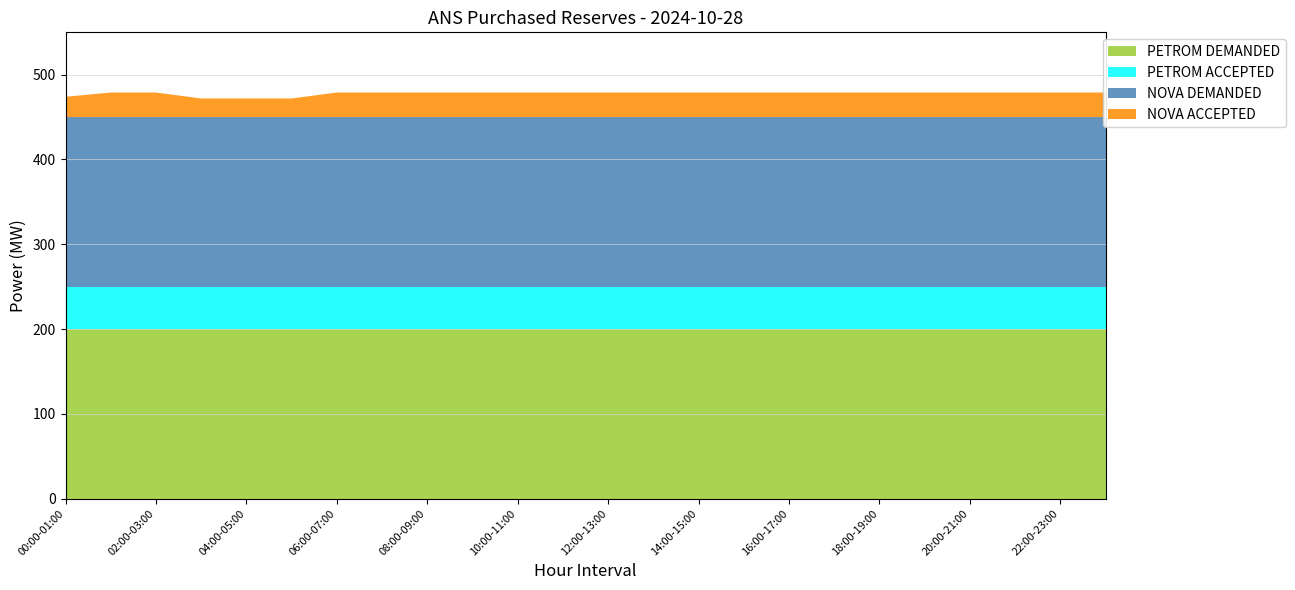

Reading left to right, transcribe all the data shown in this chart.

PETROM DEMANDED: 200	200	200	200	200	200	200	200	200	200	200	200	200	200	200	200	200	200	200	200	200	200	200	200
PETROM ACCEPTED: 50	50	50	50	50	50	50	50	50	50	50	50	50	50	50	50	50	50	50	50	50	50	50	50
NOVA DEMANDED: 200	200	200	200	200	200	200	200	200	200	200	200	200	200	200	200	200	200	200	200	200	200	200	200
NOVA ACCEPTED: 24	29	29	22	22	22	29	29	29	29	29	29	29	29	29	29	29	29	29	29	29	29	29	29